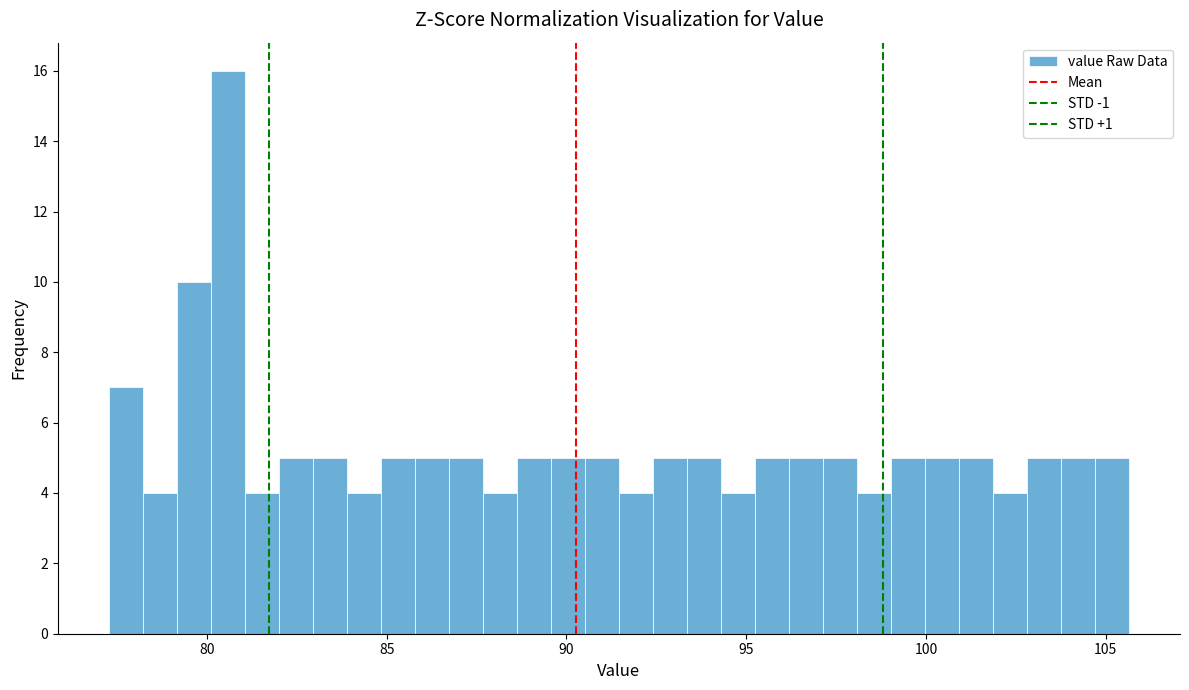

Read against the x-axis, roughly where is the centre of the tallest bar?

80.5